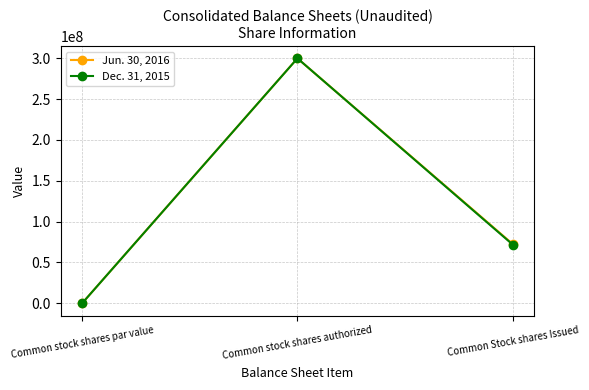

How many lines are shown in the chart?

2